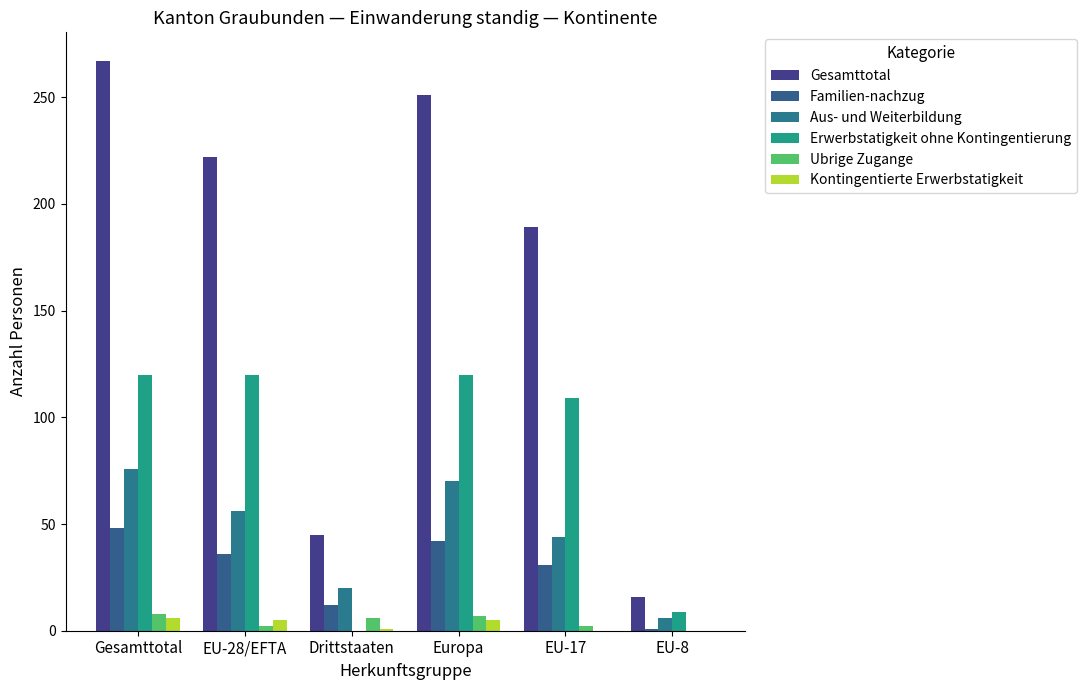

What is the label of the 3rd bar from the right?

Europa